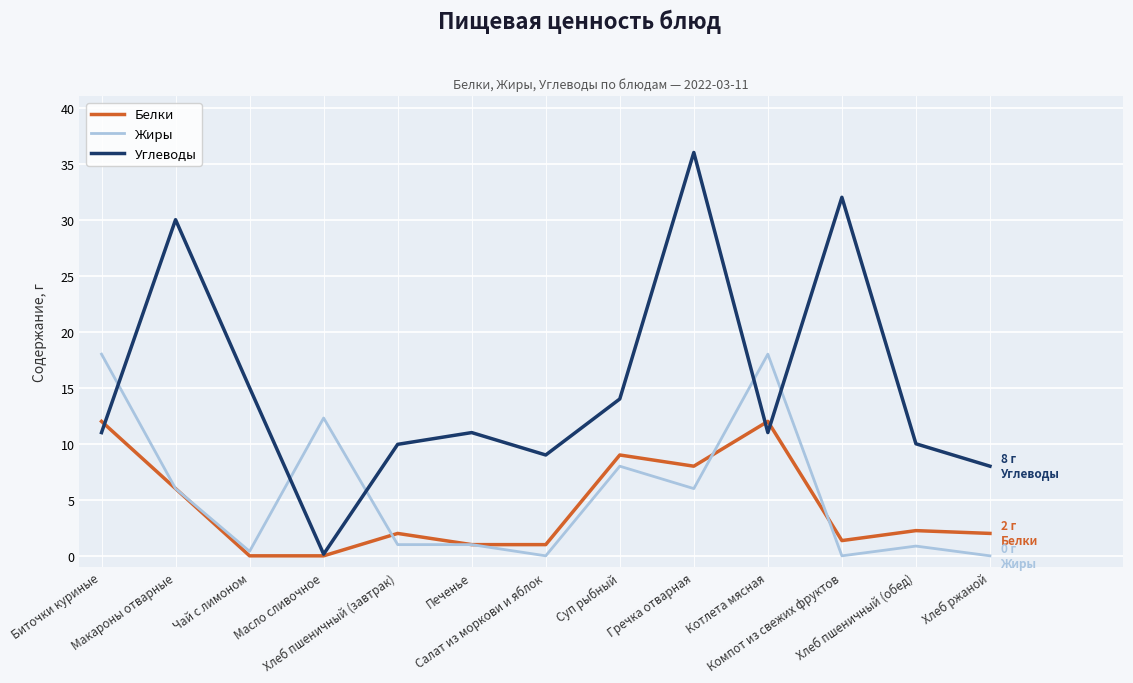

The value of Углеводы at Салат из моркови и яблок is 9.0. True or false?

True